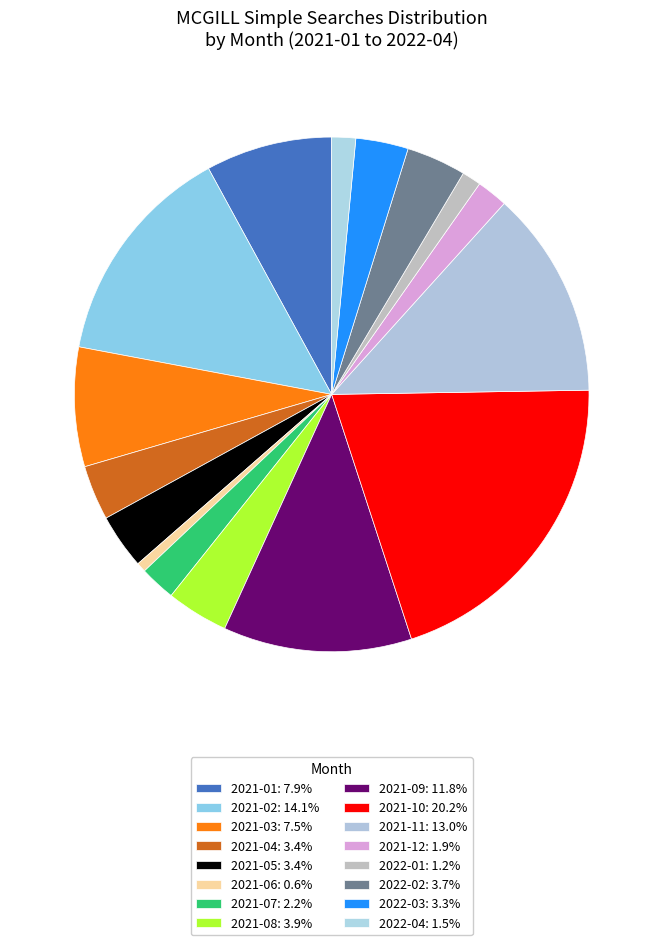

To the nearest percent, what percentage of the pie is 2022-03?

3%